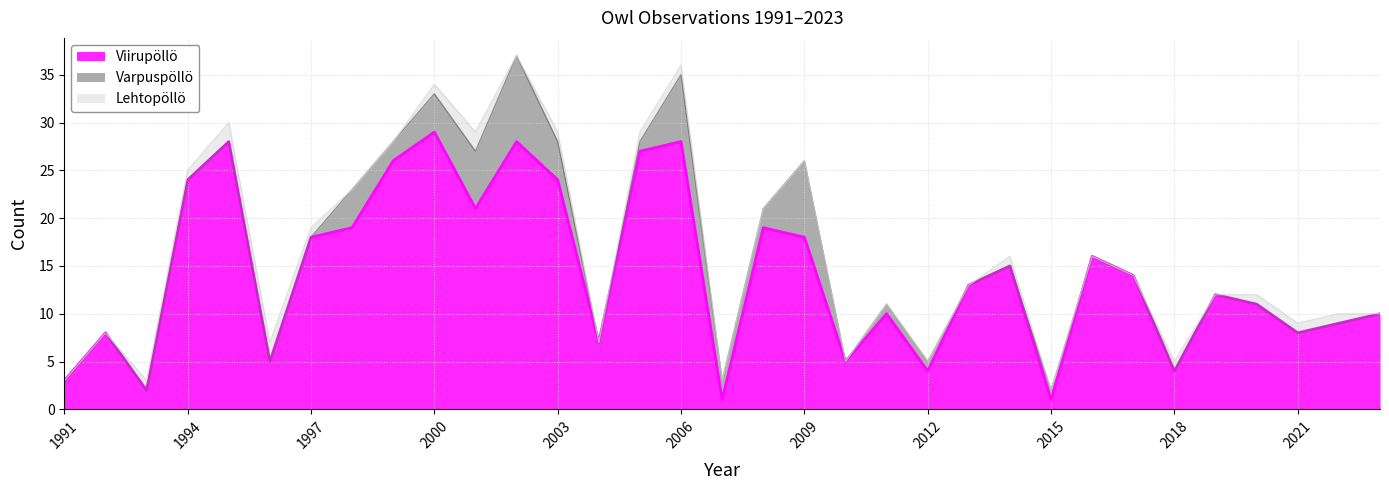

The value of Viirupöllö at 2009 is 18. True or false?

True